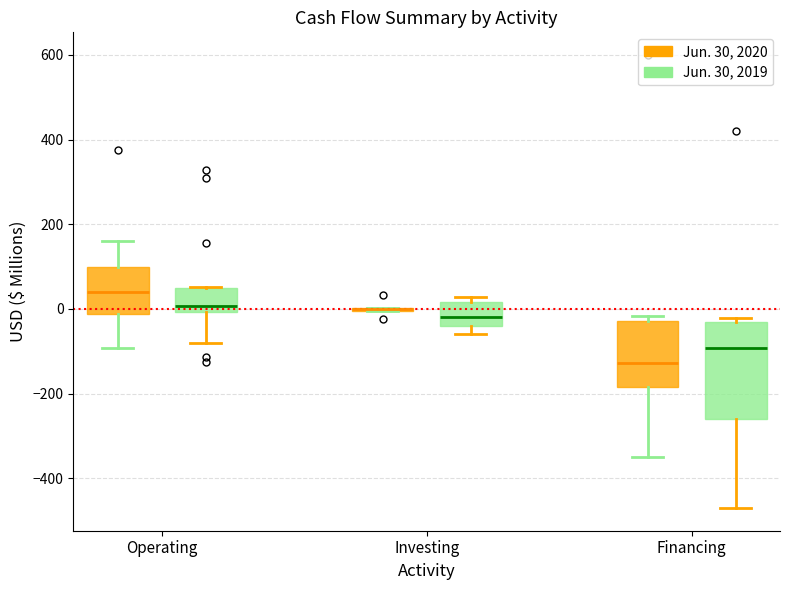

Reading left to right, read every box against the y-axis: the position of its median line, the range the box covers, and the ends of its whiskers. The values are not printed on the chart, so give them approximately, as read against the axis.

Operating (Jun. 30, 2020): median 40, box -20 to 100, whiskers -100 to 160
Operating (Jun. 30, 2019): median 0 (just above the box's lower edge), box 0 to 40, whiskers -80 to 60
Investing (Jun. 30, 2020): box collapsed to a line at 0, whiskers 0 to 0
Investing (Jun. 30, 2019): median -20, box -40 to 20, whiskers -60 to 20 (just above the box's upper edge)
Financing (Jun. 30, 2020): median -120, box -180 to -20, whiskers -340 to -20 (just above the box's upper edge)
Financing (Jun. 30, 2019): median -100, box -260 to -40, whiskers -480 to -20